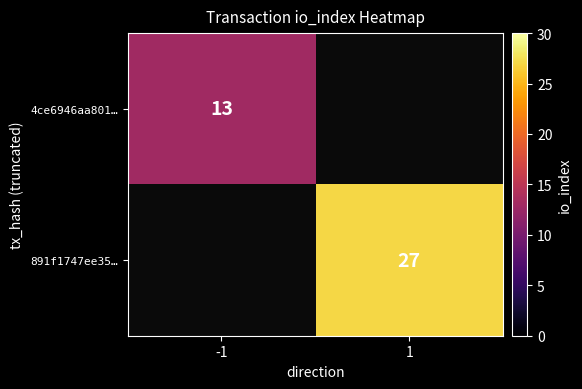

Which category has the lowest value across all series?

-1